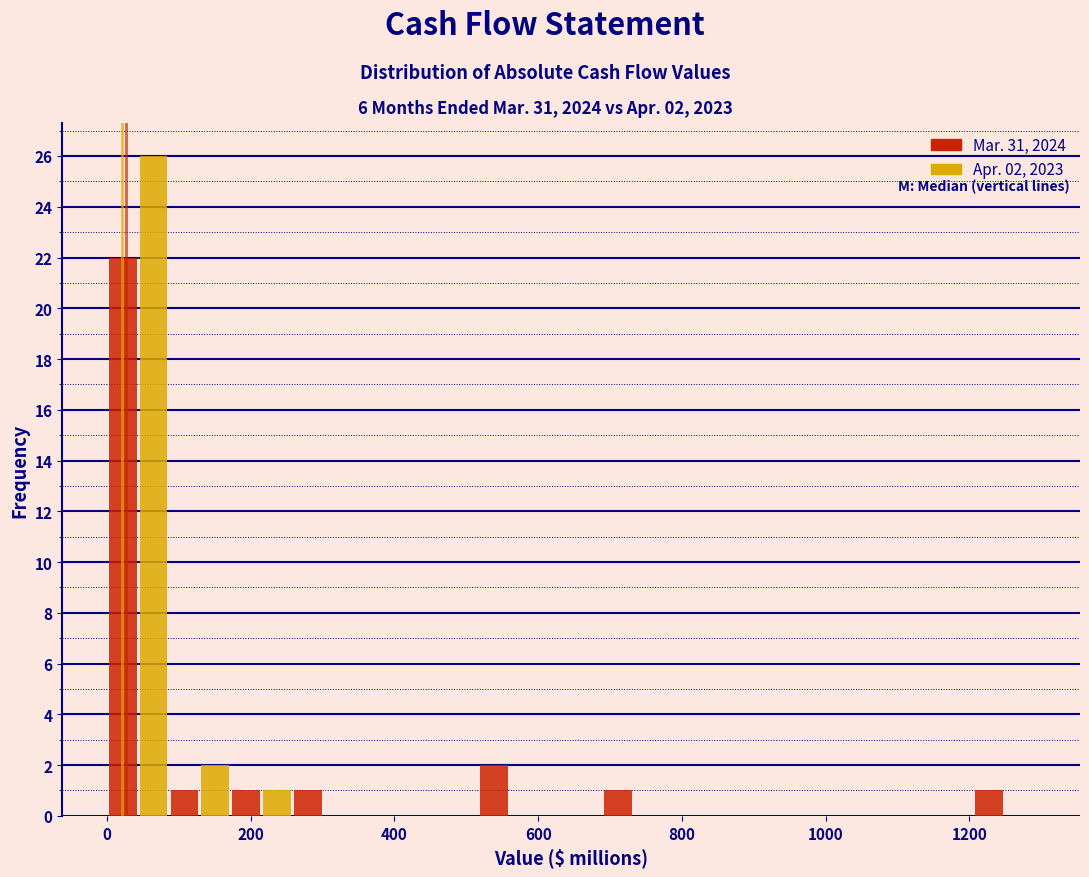

In the Mar. 31, 2024 series, which range on the x-axis has the tallest bar?

0 to 80